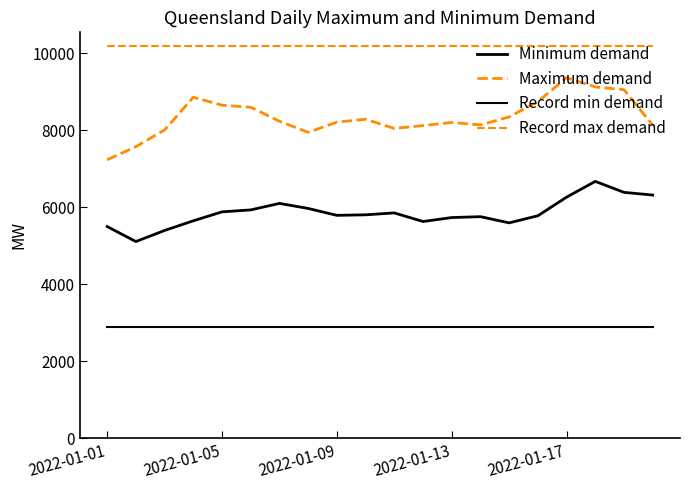

Does the chart have visible grid lines?

No